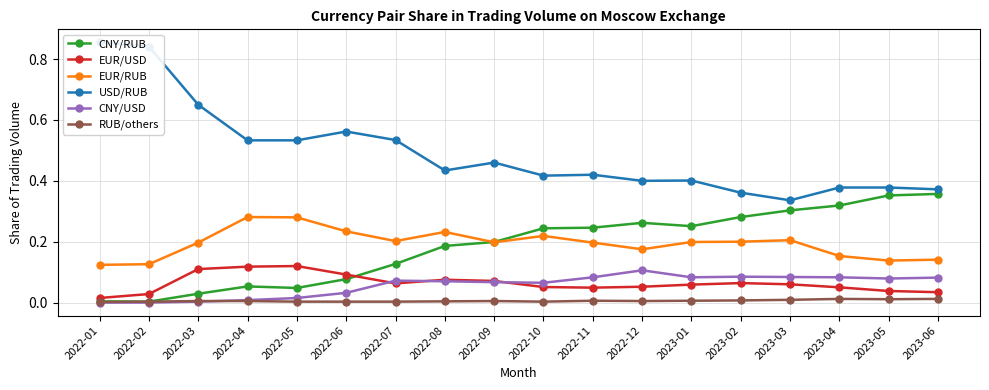

True or false: EUR/USD and EUR/RUB intersect in this chart.

False